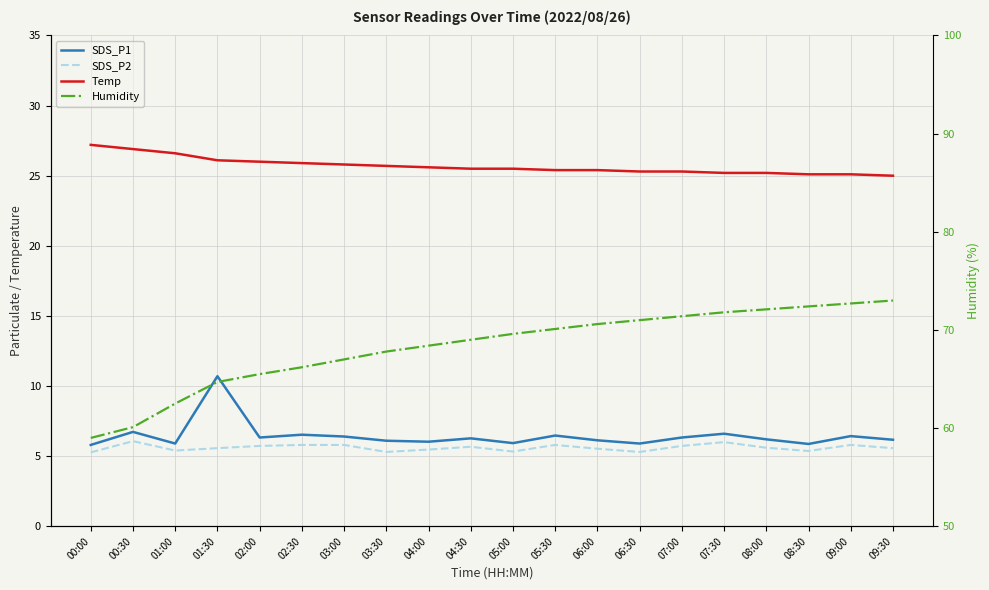

What is the average value of the Temp series?

25.7